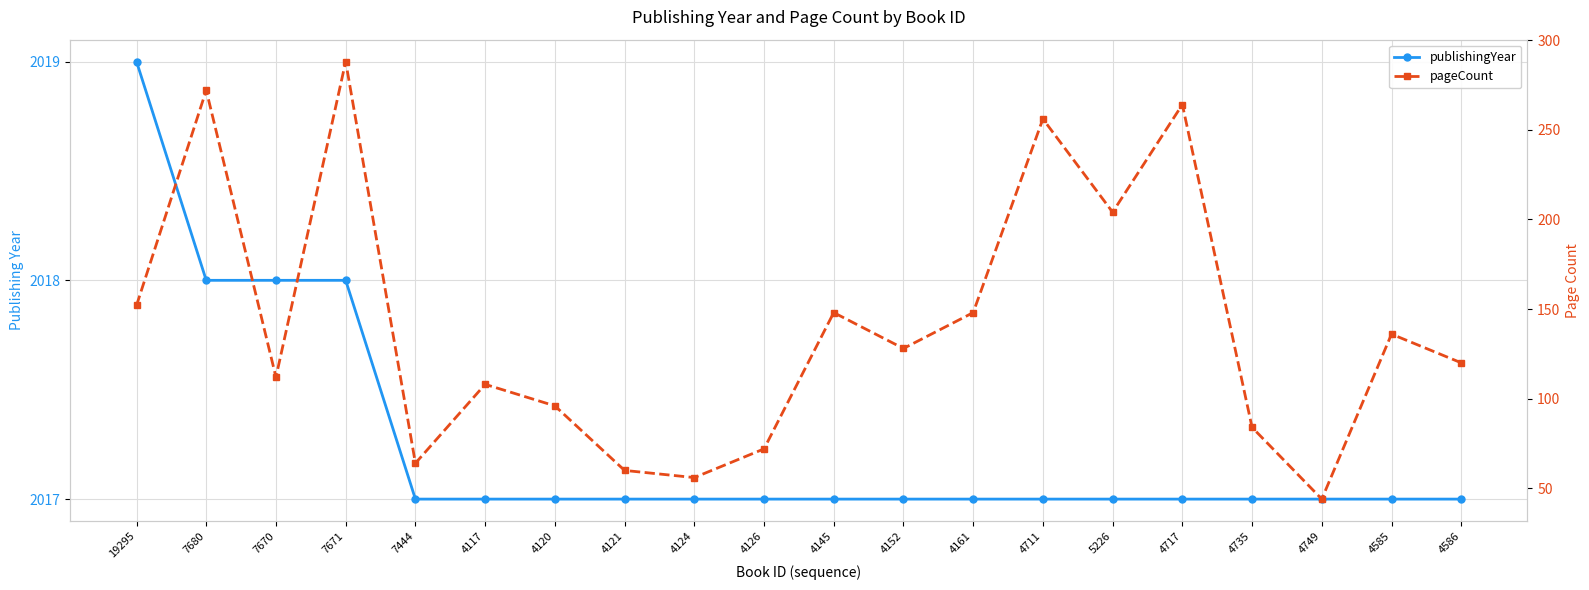

Between 4585 and 4117, which is larger?

4585